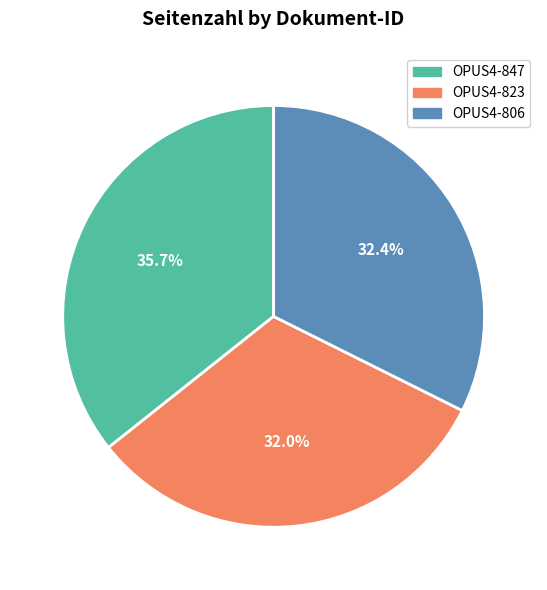

Does OPUS4-847 represent more than half of the total?

No